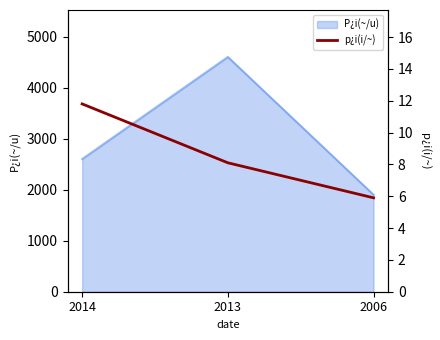

Rank the categories by P¿i(~/u) value from lowest to highest.

2006, 2014, 2013